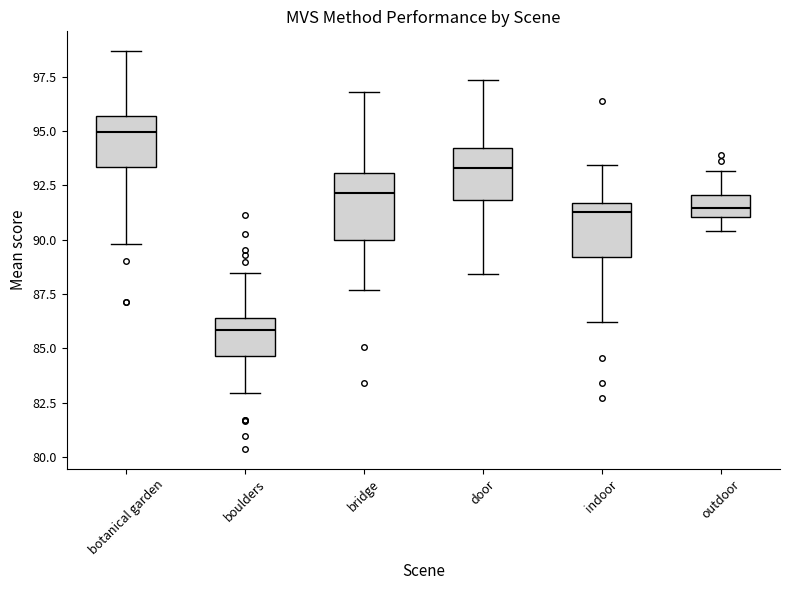

Comparing the boxes themselves (not the whiskers), which one is the tallest?

bridge